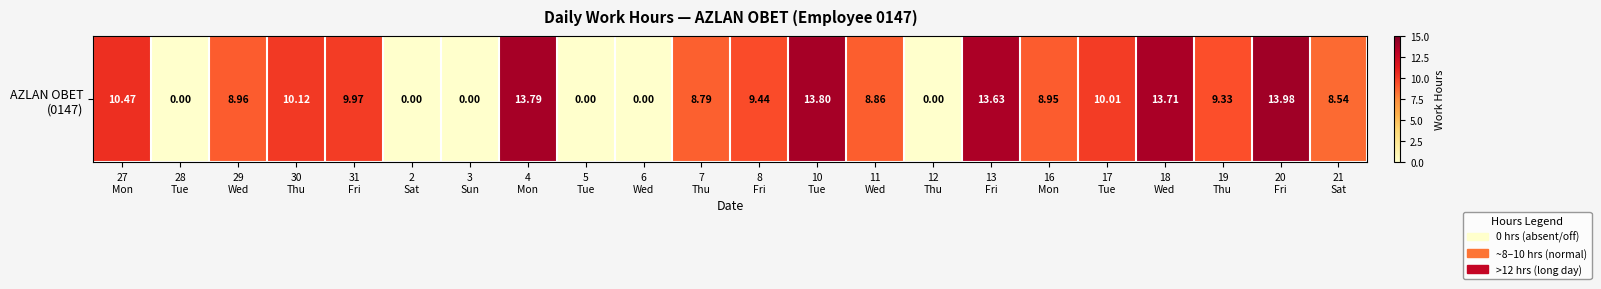

Which category has the lowest value across all series?

28
Tue